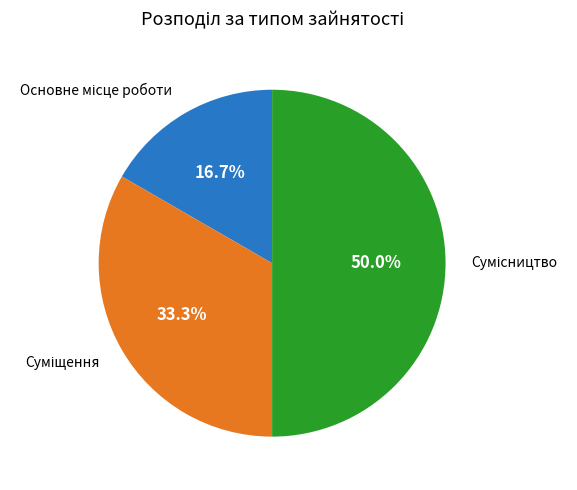

Approximately how many times larger is the value at Суміщення compared to Основне місце роботи?

2.0